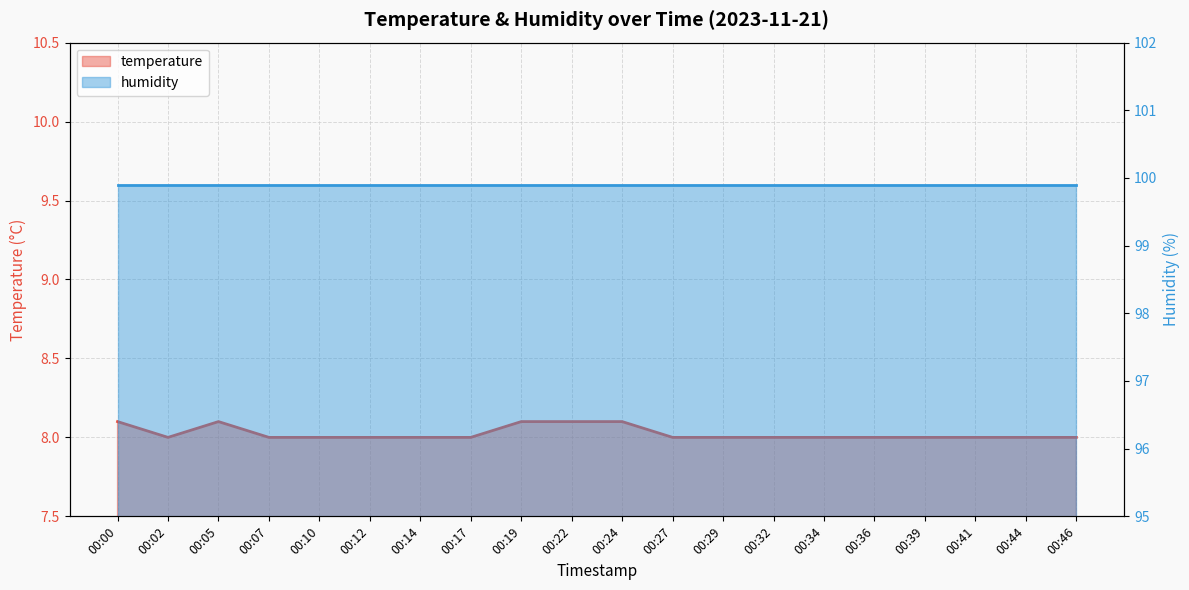

At which category does the chart reach its minimum across all series?

00:02